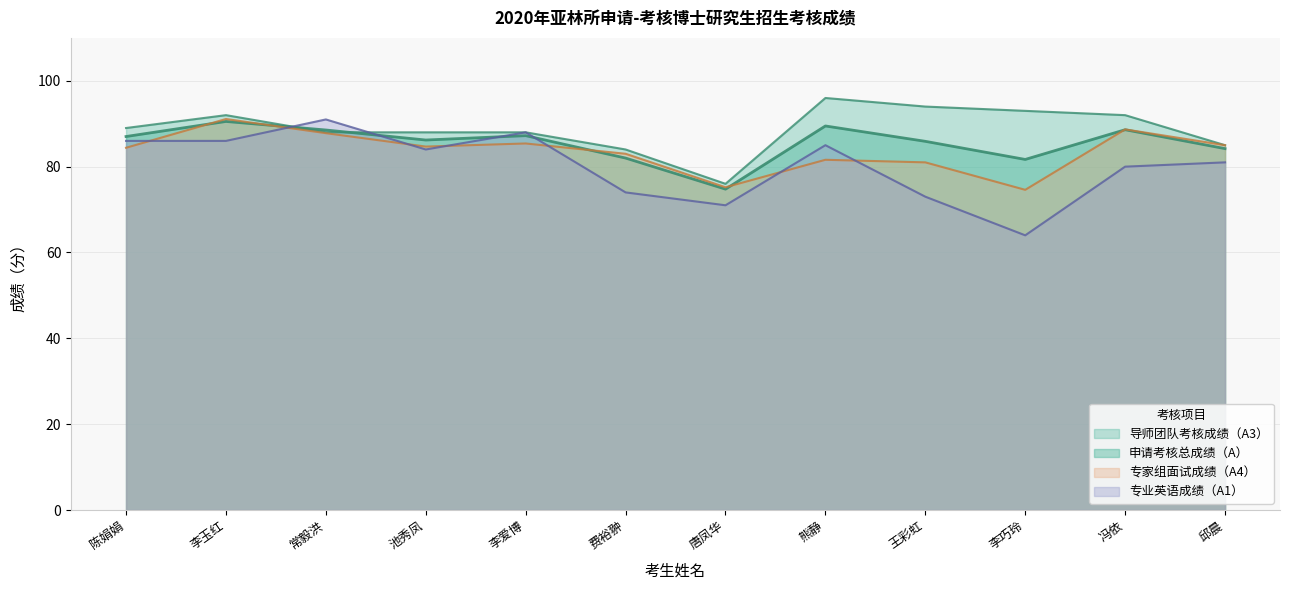

Reading left to right, list all the values displayed in this chart.

专业英语成绩（A1）: 陈娟娟=86.0	李玉红=86.0	常毅洪=91.0	池秀凤=84.0	李爱博=88.0	费裕翀=74.0	唐凤华=71.0	熊静=85.0	王彩虹=73.0	李巧玲=64.0	冯依=80.0	邱晨=81.0
导师团队考核成绩（A3）: 陈娟娟=89.0	李玉红=92.0	常毅洪=88.0	池秀凤=88.0	李爱博=88.0	费裕翀=84.0	唐凤华=76.0	熊静=96.0	王彩虹=94.0	李巧玲=93.0	冯依=92.0	邱晨=85.0
专家组面试成绩（A4）: 陈娟娟=84.4	李玉红=91.1	常毅洪=87.8	池秀凤=84.7	李爱博=85.4	费裕翀=83.0	唐凤华=75.2	熊静=81.6	王彩虹=81.0	李巧玲=74.6	冯依=88.7	邱晨=85.0
申请考核总成绩（A）: 陈娟娟=87.0	李玉红=90.5	常毅洪=88.5	池秀凤=86.2	李爱博=87.2	费裕翀=82.0	唐凤华=74.8	熊静=89.5	王彩虹=85.9	李巧玲=81.7	冯依=88.6	邱晨=84.2